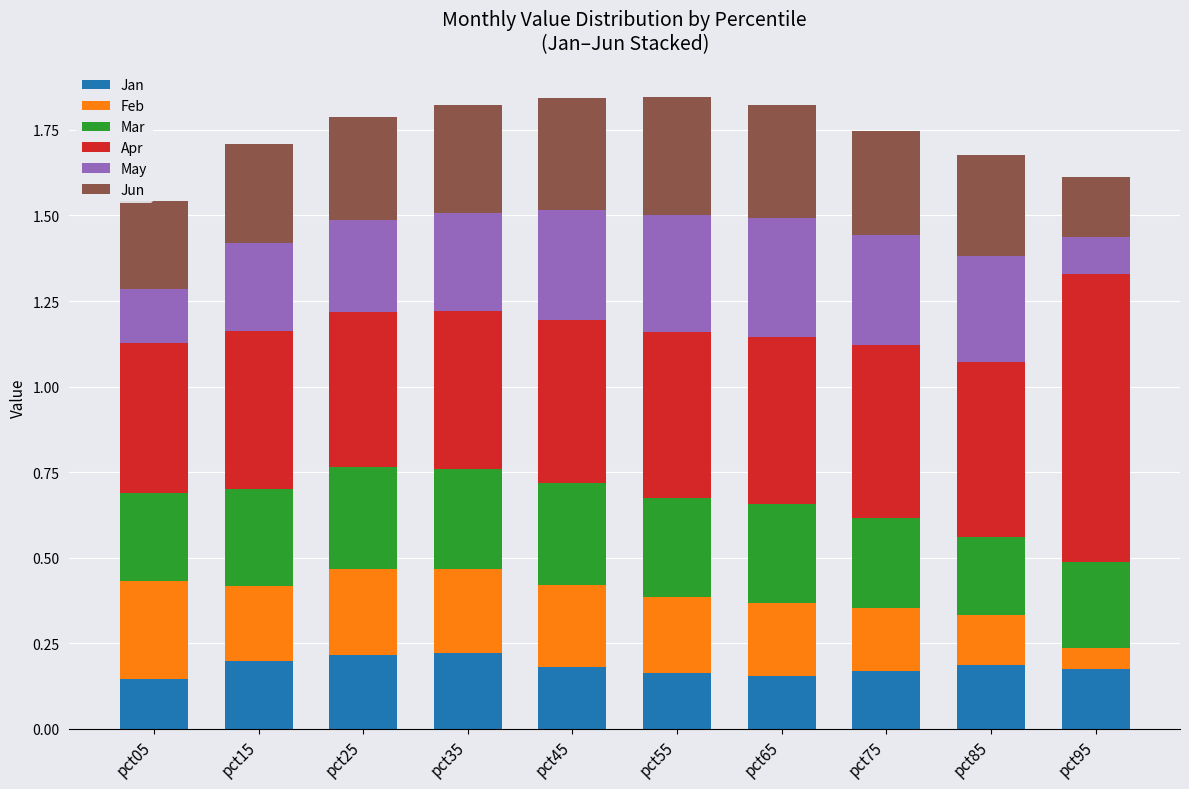

How many Jan values are between 0 and 1?

10